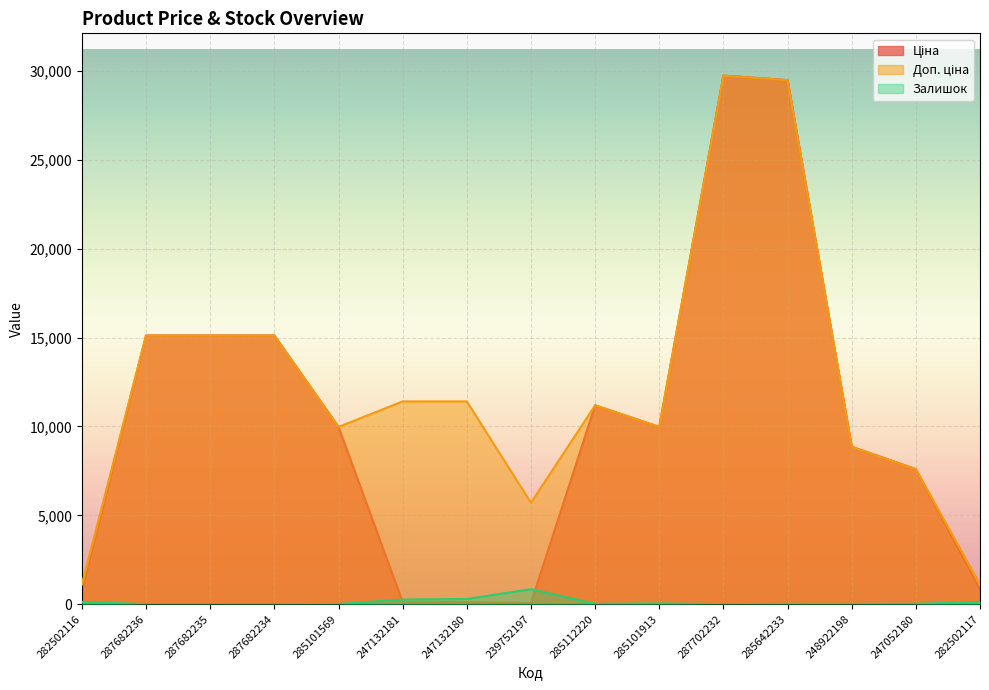

What is the label of the 10th point from the right?

247132181